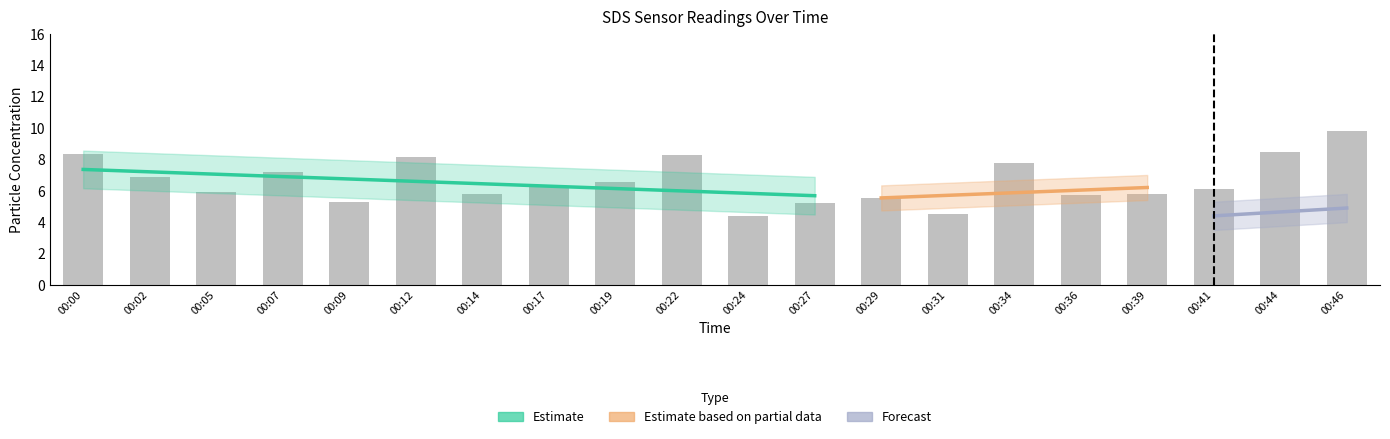

What is the value of the 14th bar from the left?

4.5